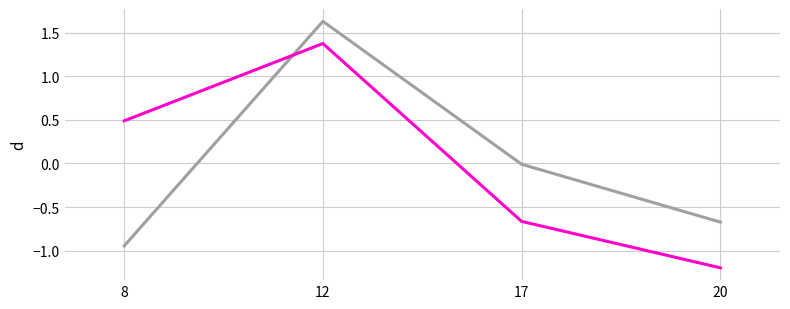

What is the difference between the highest and lowest values at 12?

0.3